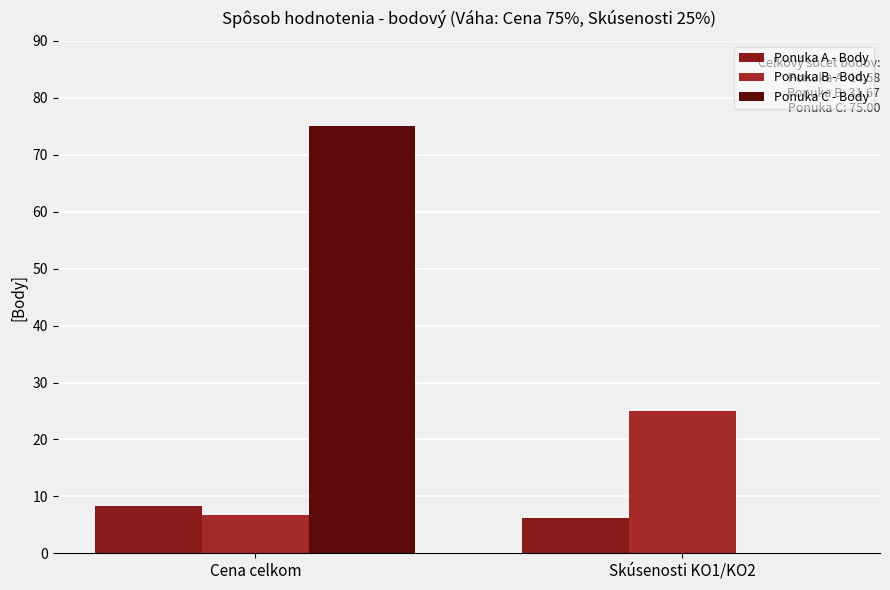

At how many categories does at least one series exceed 4?

2